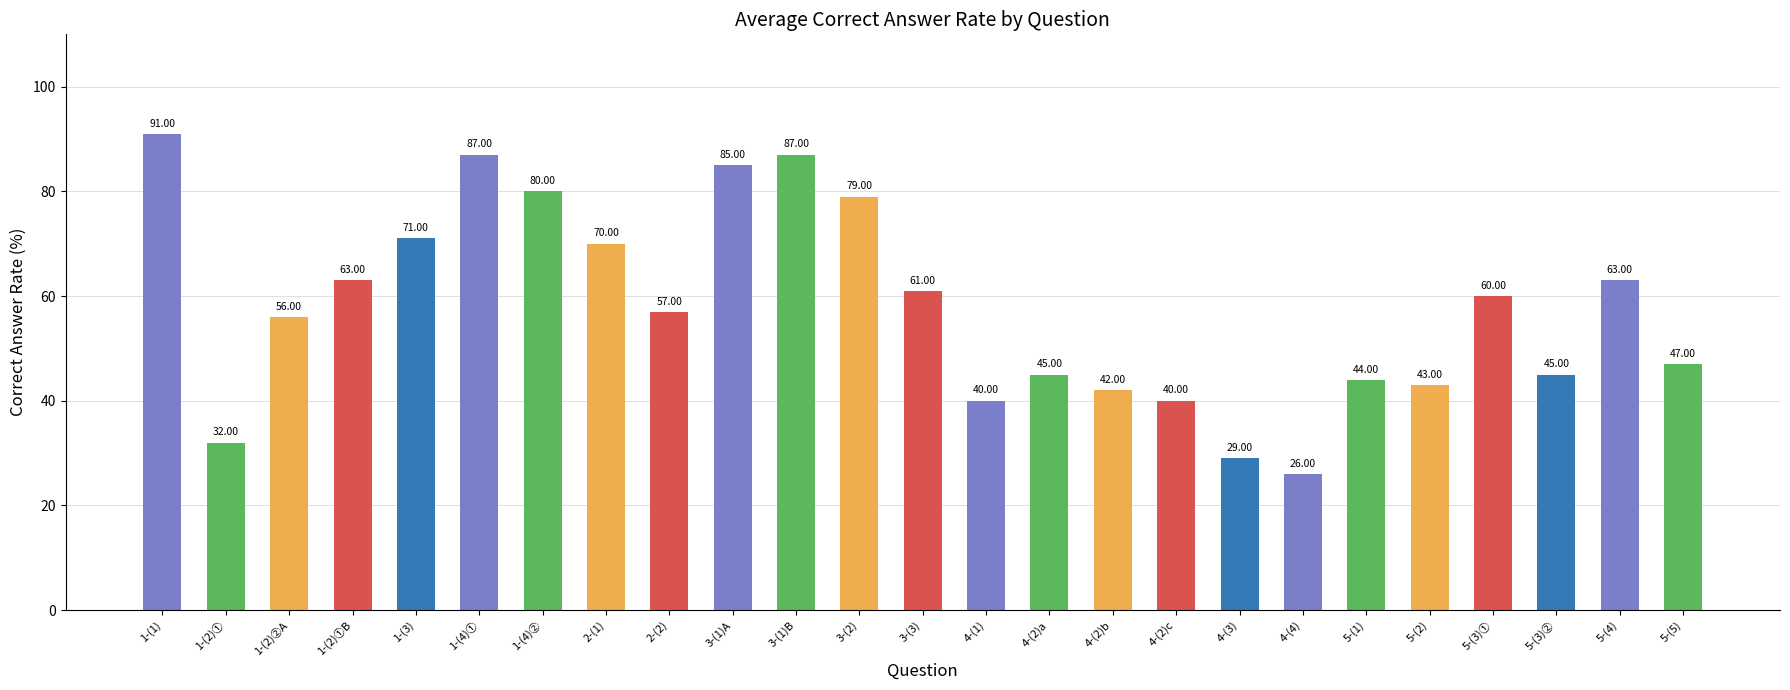

How many data points are less than 57?

12